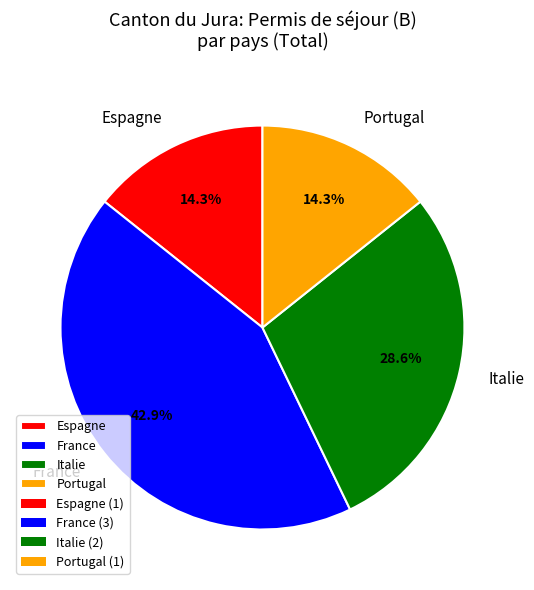

To the nearest percent, what percentage of the pie is France?

43%